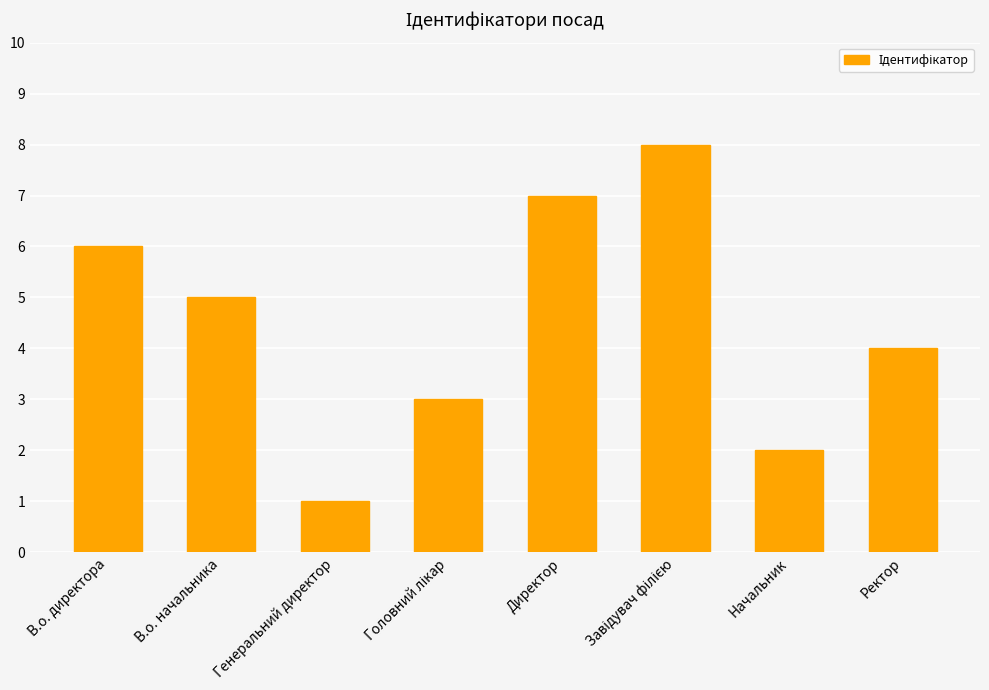

Where does the data first go above 5?

В.о. директора